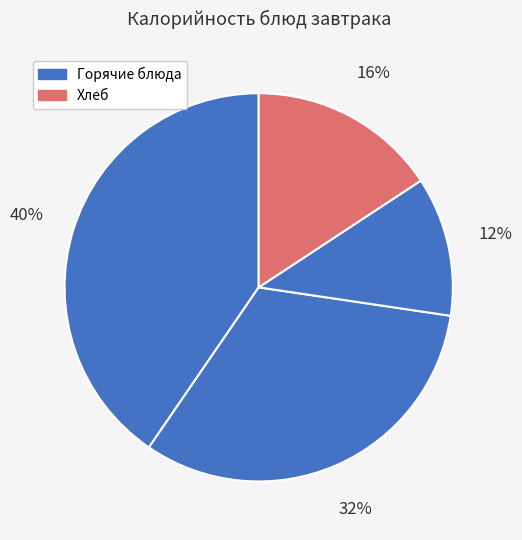

Count the number of slices in the pie.

4